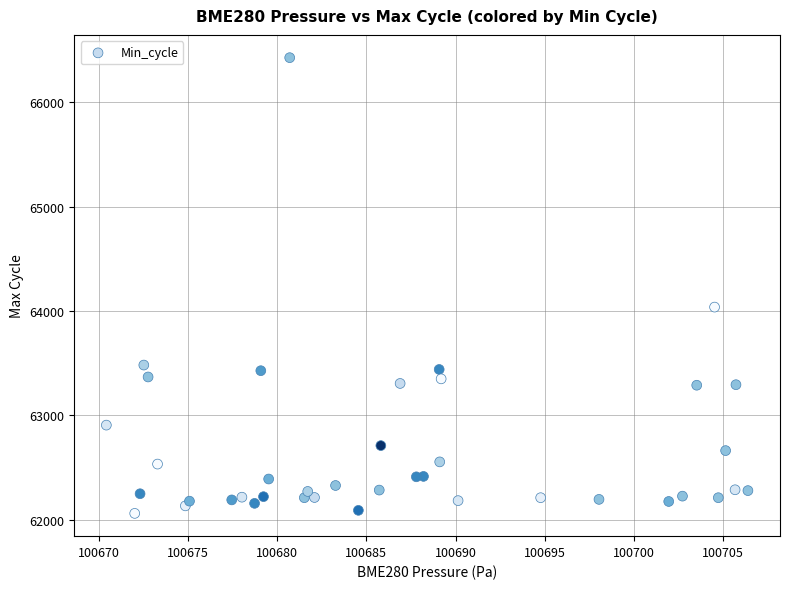

What Y value in the scatter plot is closest to 64243?

64037